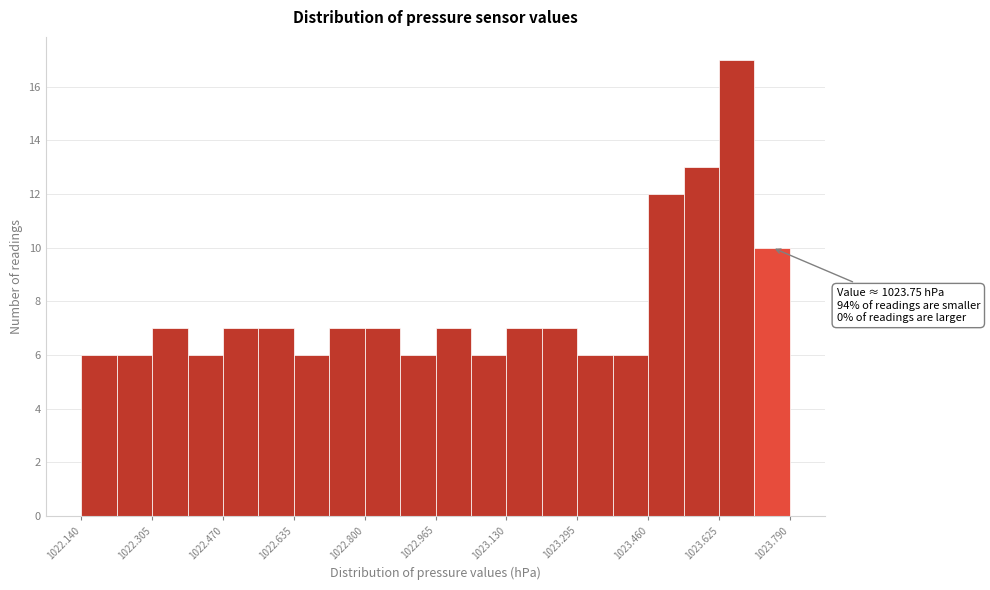

Over which range of the x-axis is the bar tallest?

1023.62 to 1023.70